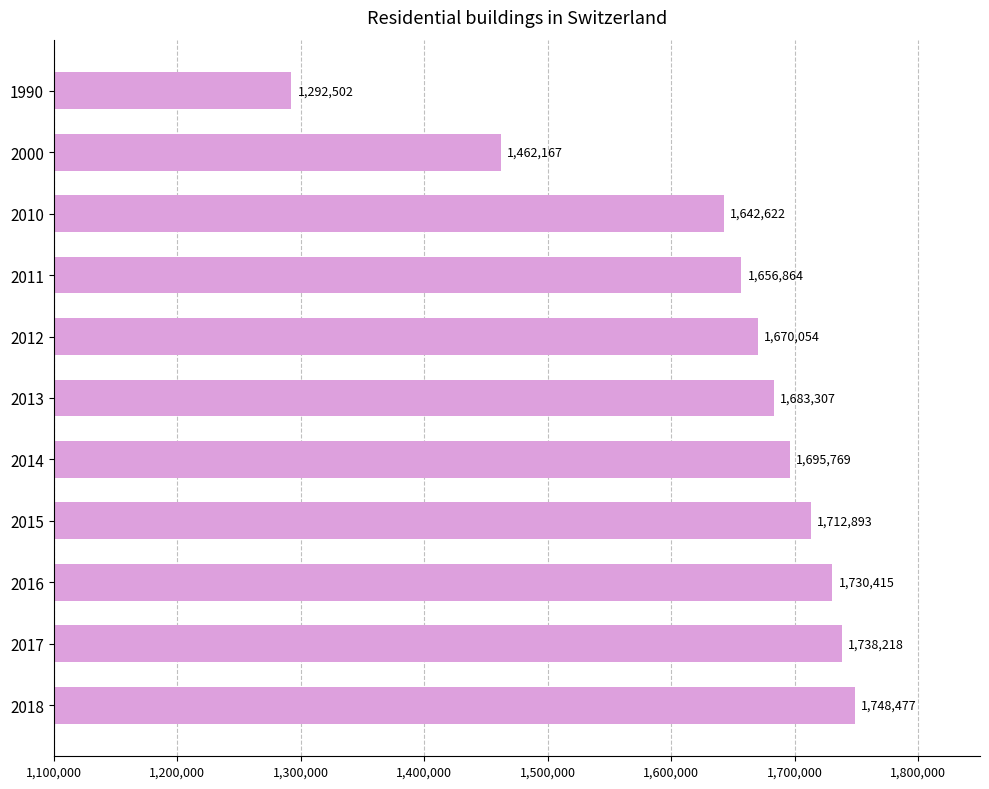

Are the bars grouped side by side (vs. stacked)?

No